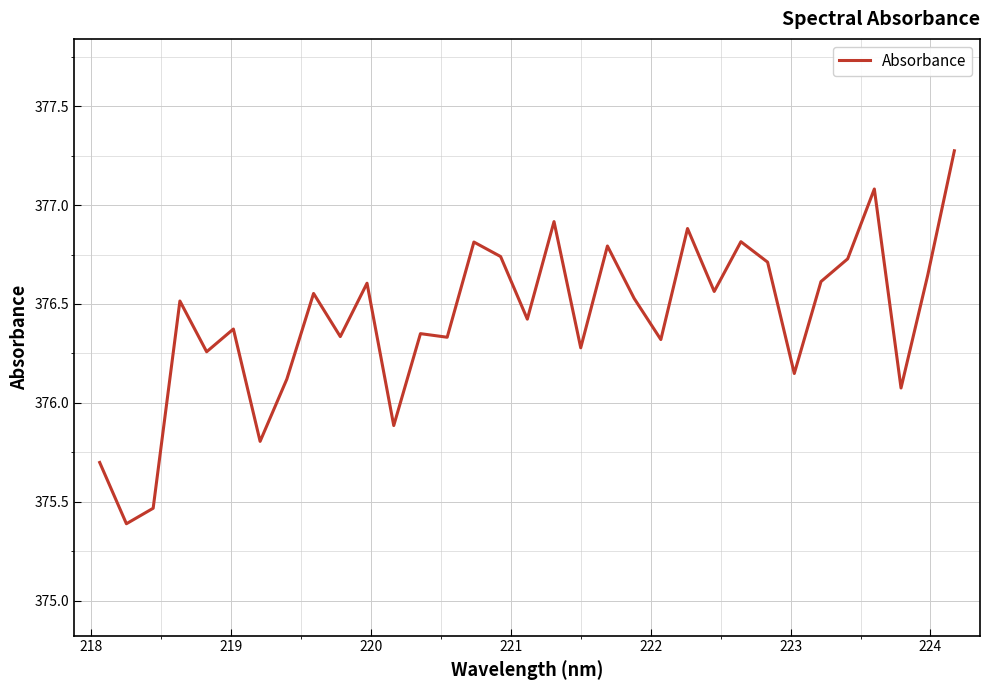

Does the chart display data point markers on the line(s)?

No